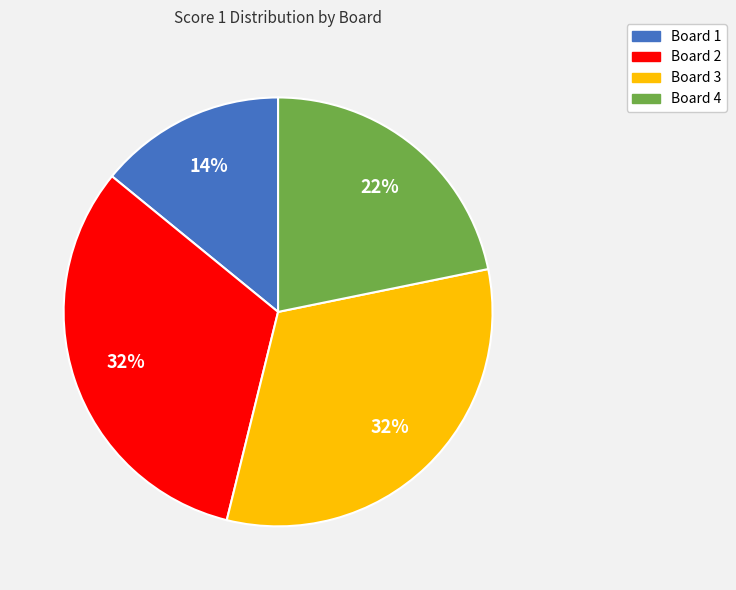

Is there any slice that represents more than half of the pie?

No